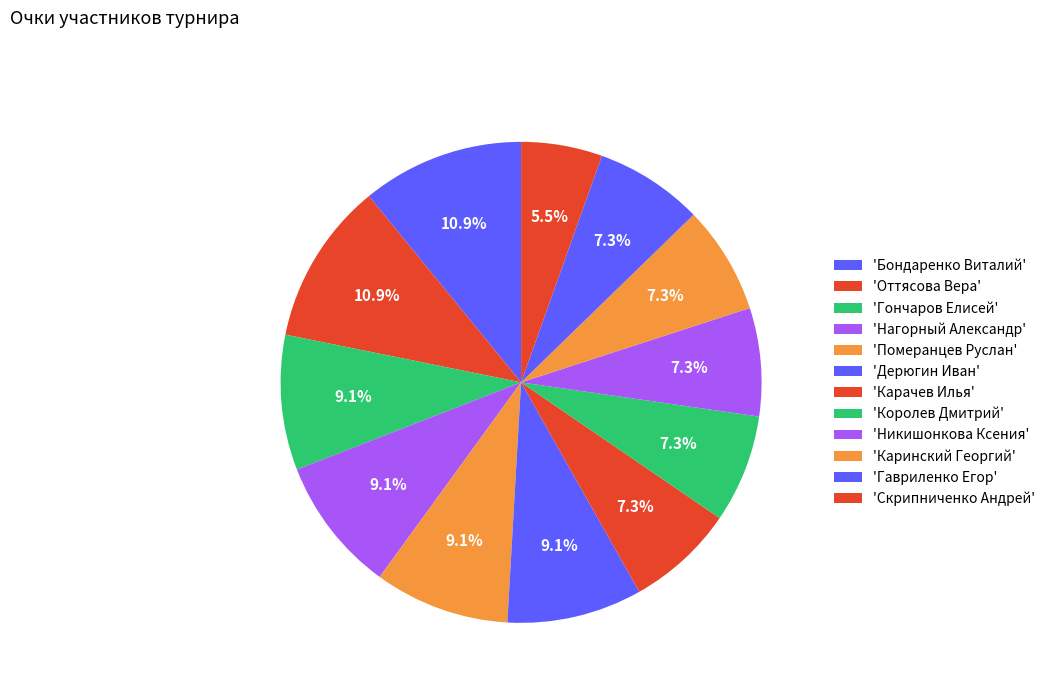

Which category has the smallest portion of the pie?

Скрипниченко Андрей